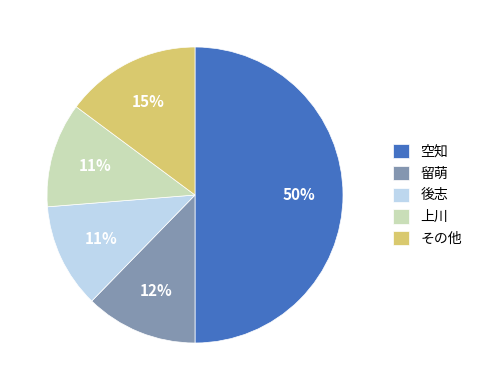

The その他 slice represents 15% of the pie. True or false?

True